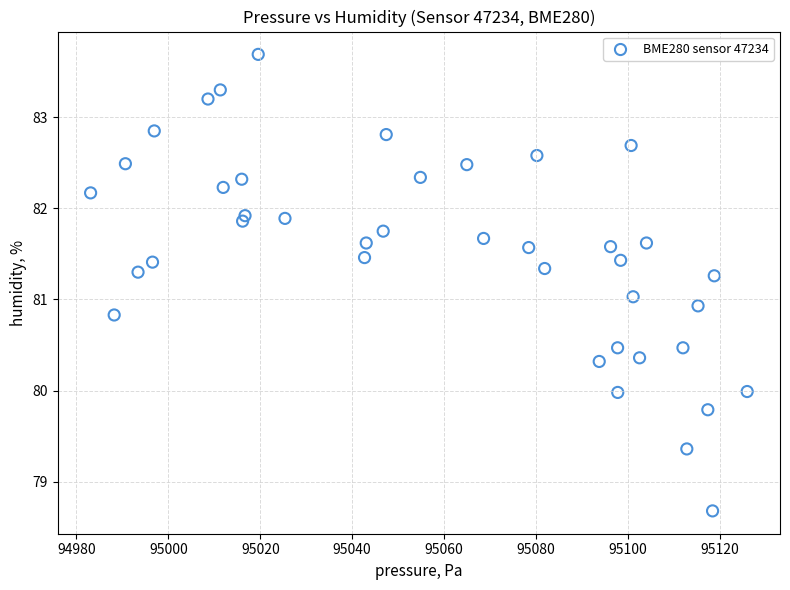

What is the range of X values (max minus min)?

142.9